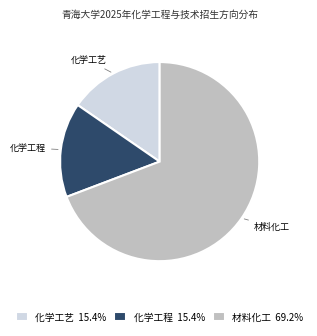

The 化学工程 slice represents 15% of the pie. True or false?

True